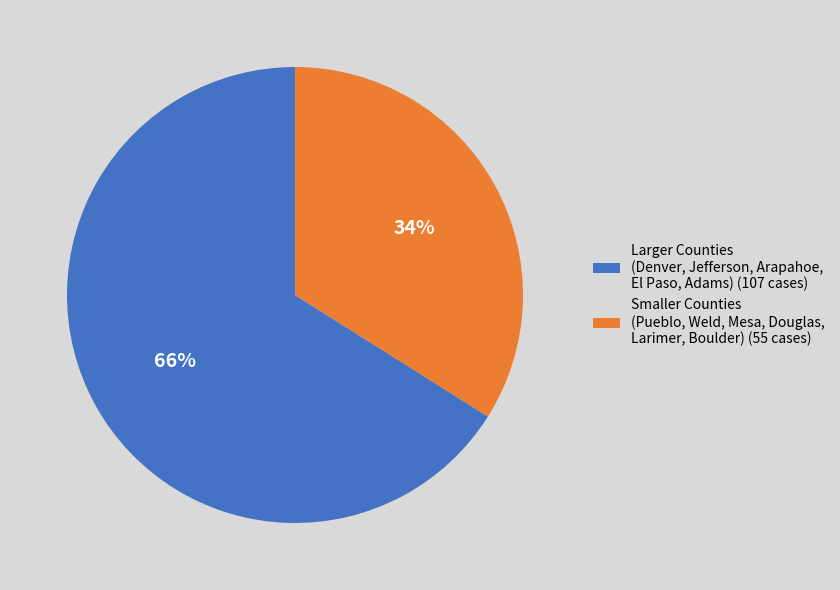

Which has a higher value, Larger Counties (Denver, Jefferson, Arapahoe, El Paso, Adams) (107 cases) or Smaller Counties (Pueblo, Weld, Mesa, Douglas, Larimer, Boulder) (55 cases)?

Larger Counties (Denver, Jefferson, Arapahoe, El Paso, Adams) (107 cases)